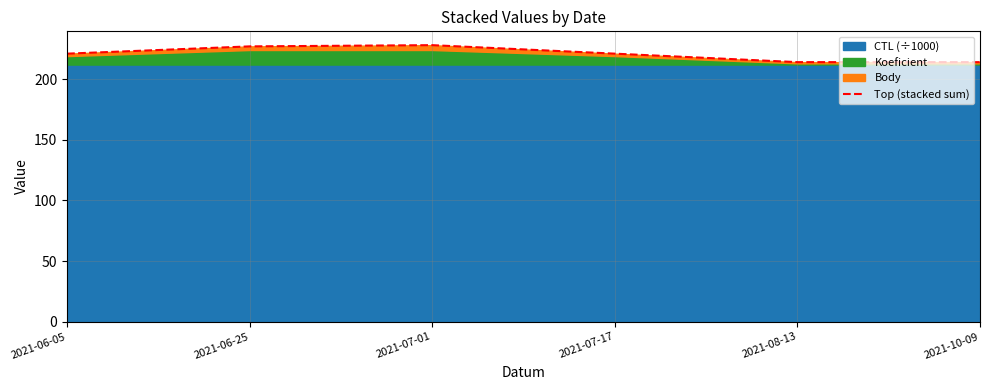

How many values exceed 221?

4